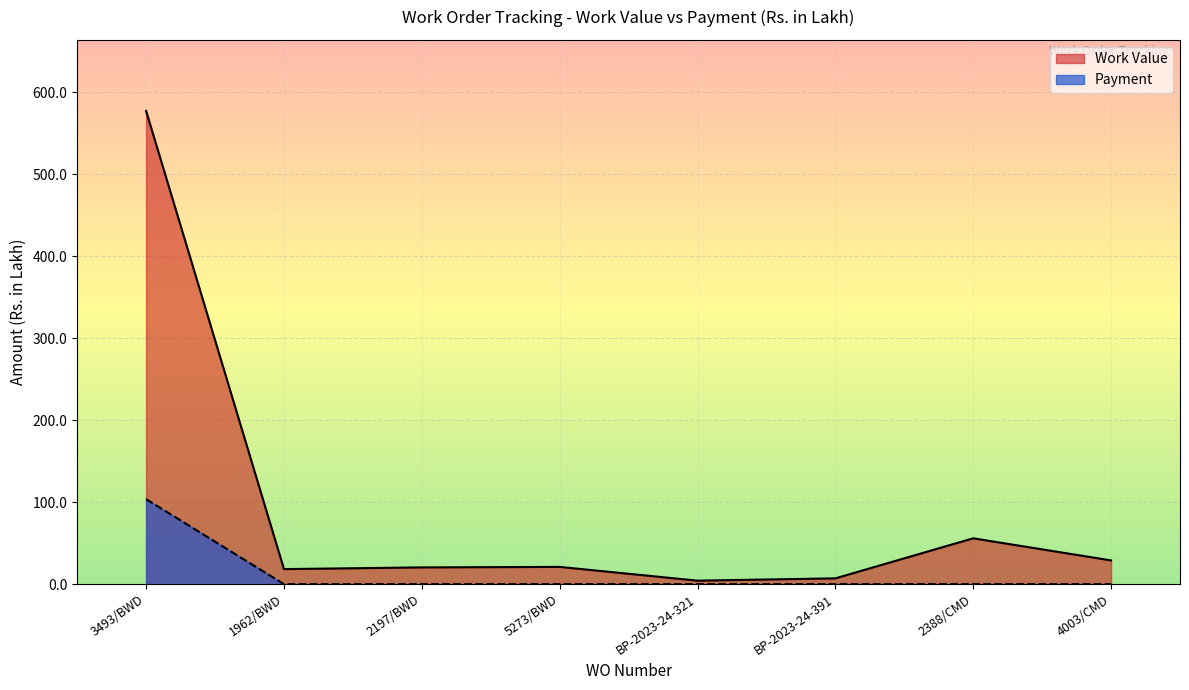

Reading left to right, list all the values displayed in this chart.

Work Value: 577.5	18.4	20.4	21.1	4.3	7.1	56.0	29.0
Payment: 103.7	0.0	0.0	0.0	0.0	0.0	0.0	0.0